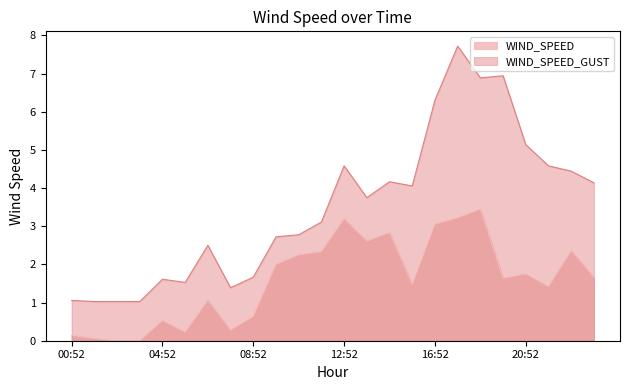

Does the chart display data point markers on the line(s)?

No